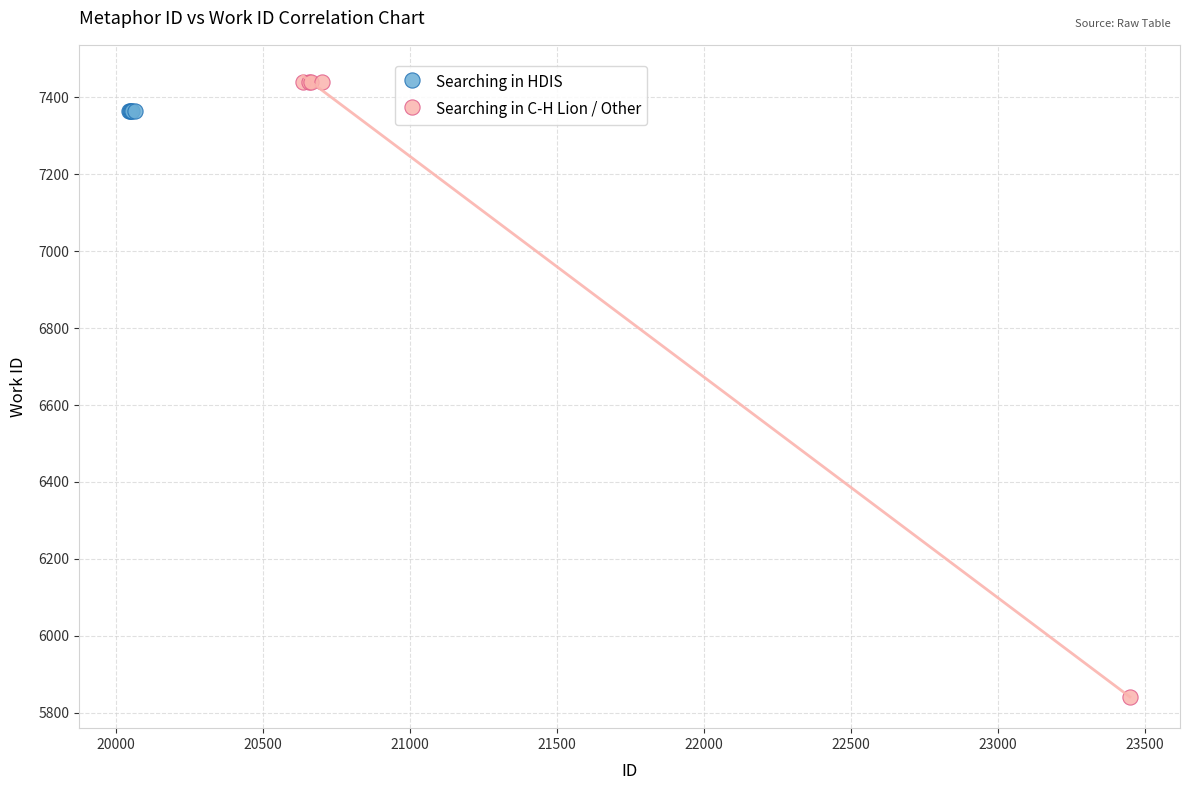

Which series reaches the minimum Y coordinate?

Searching in C-H Lion / Other